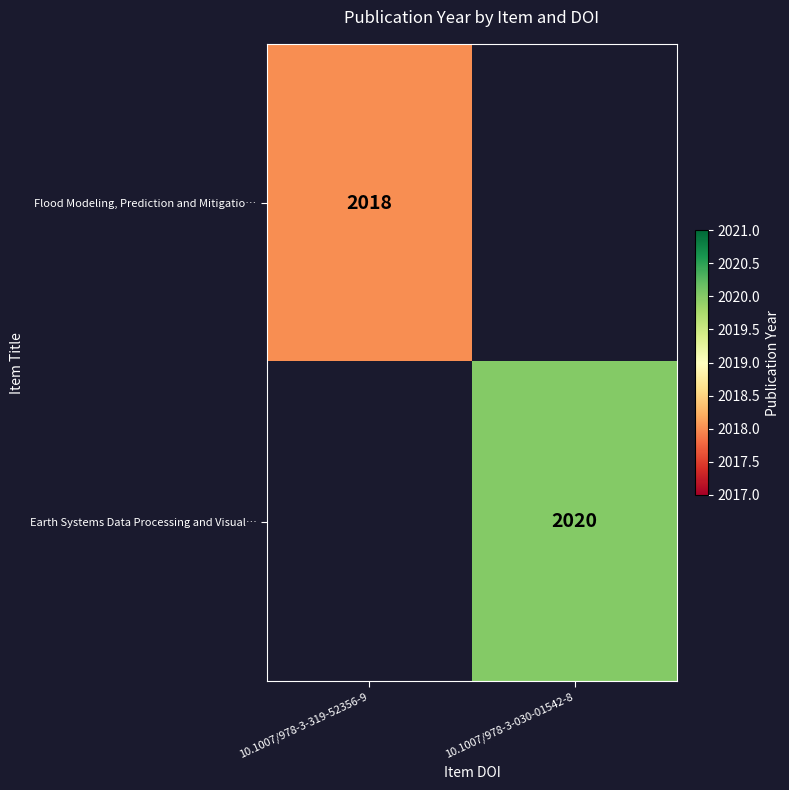

True or false: Flood Modeling, Prediction and Mitigatio… has a value of 2018 at 10.1007/978-3-319-52356-9.

True